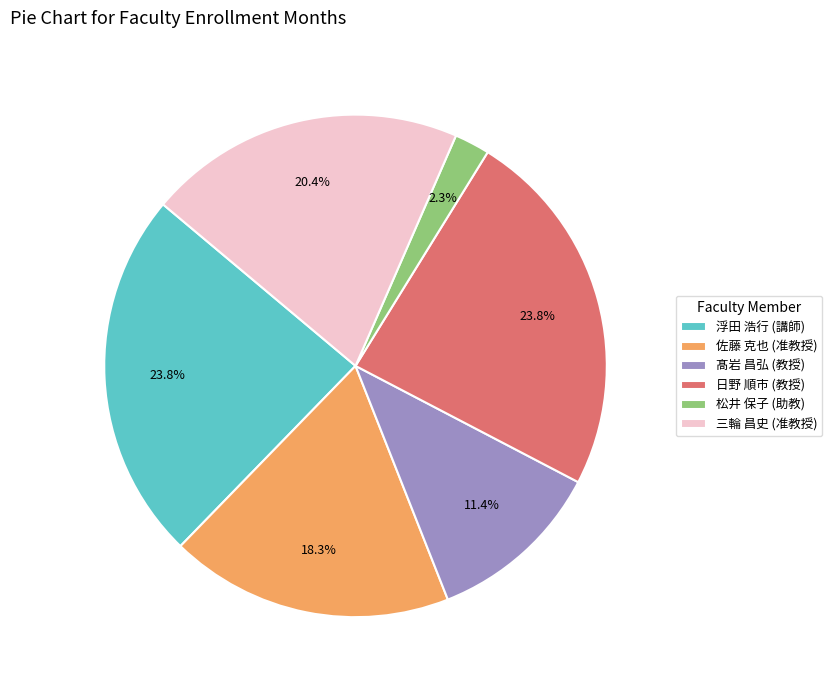

What percentage is NOT represented by 浮田 浩行 (講師)?

76.2%